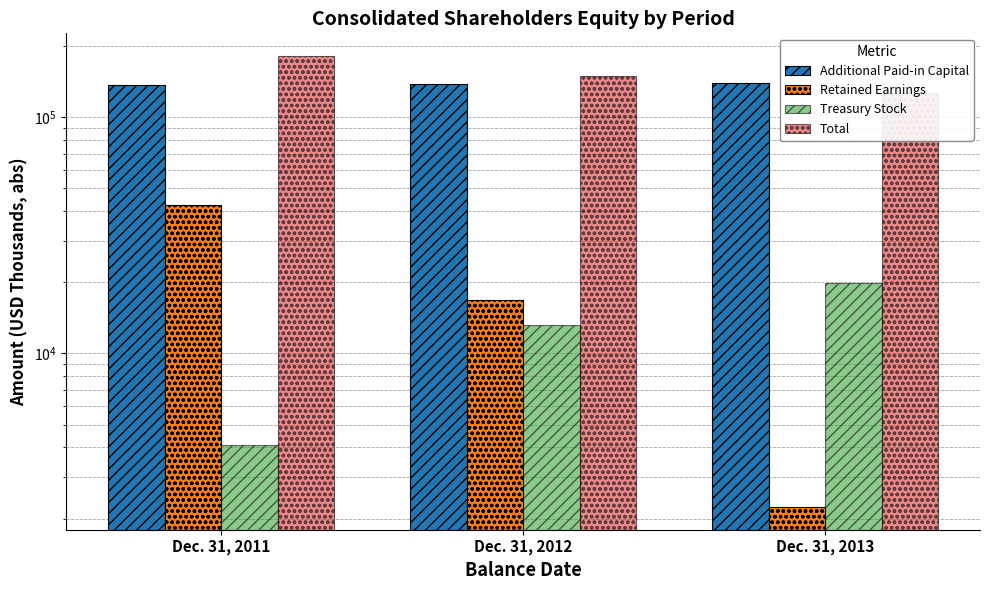

The Retained Earnings series shows 16865 at Dec. 31, 2012. True or false?

True